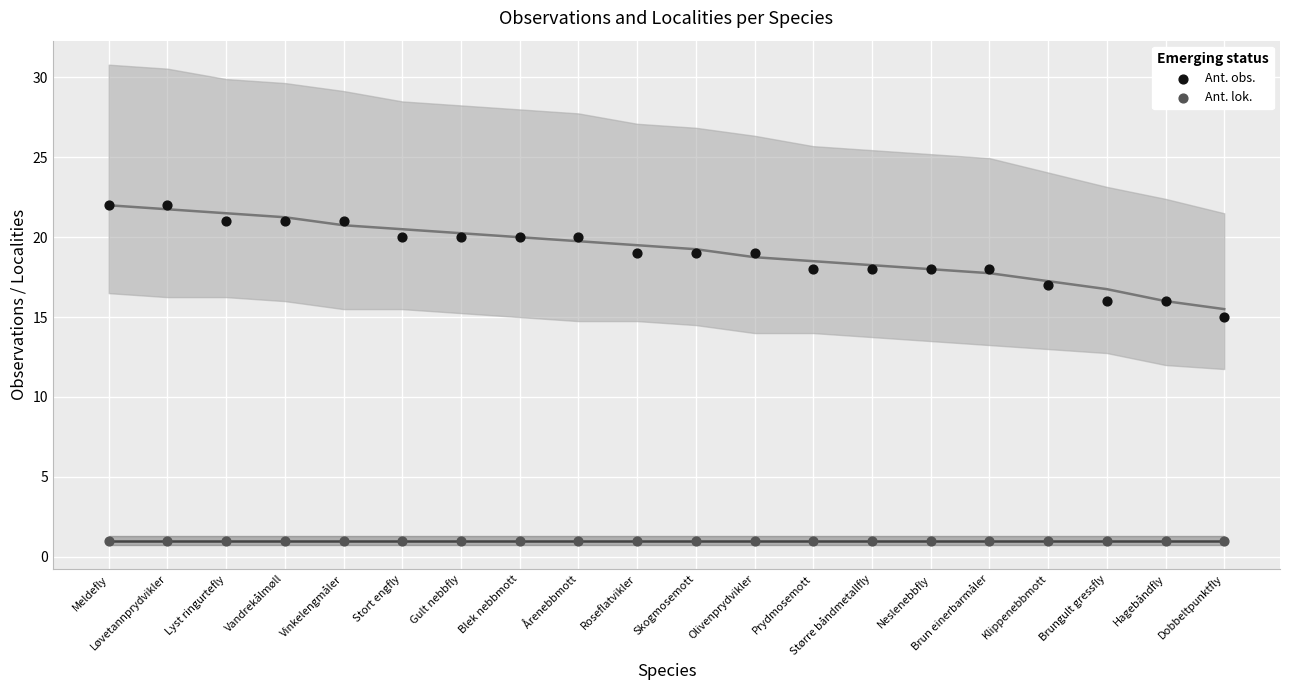

Which series contains the highest Y value?

Ant. obs.